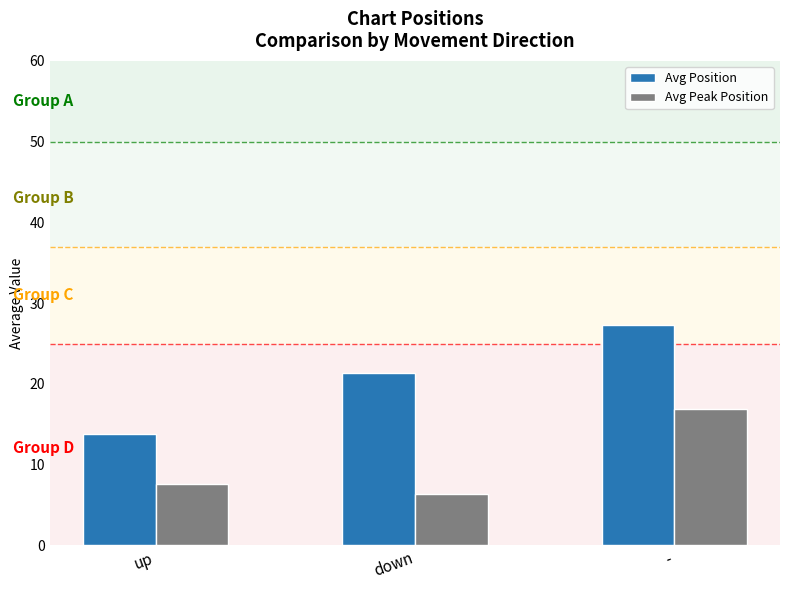

Which series has the largest range (max minus min)?

Avg Position